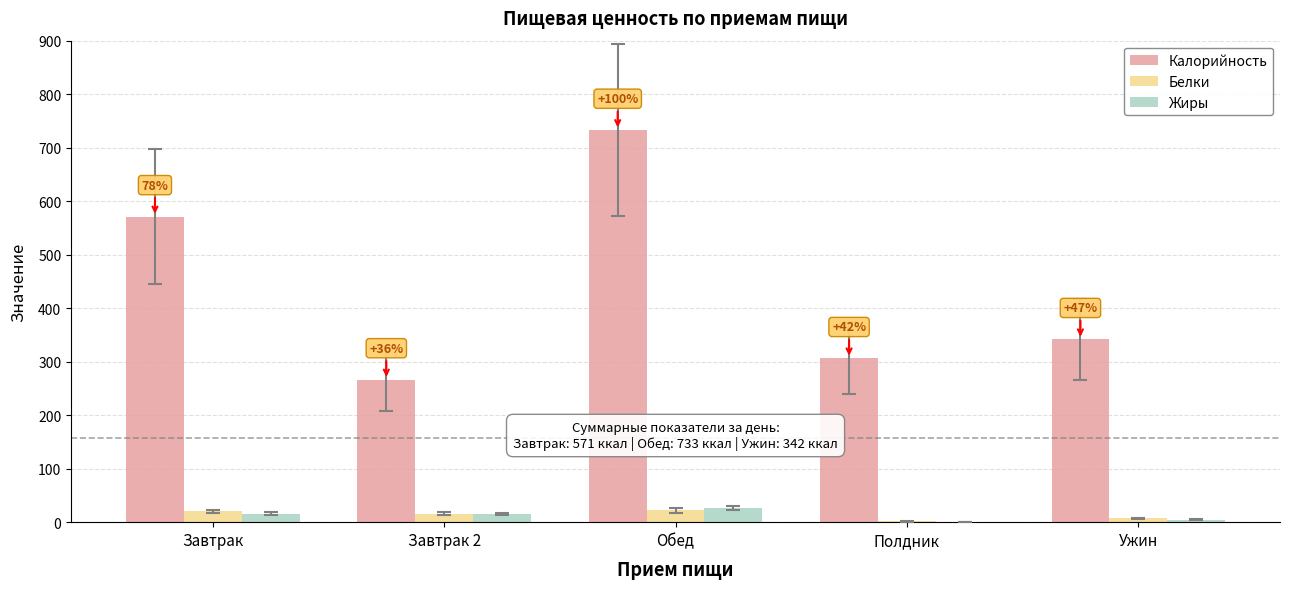

Which series changed the most between Обед and Полдник?

Калорийность